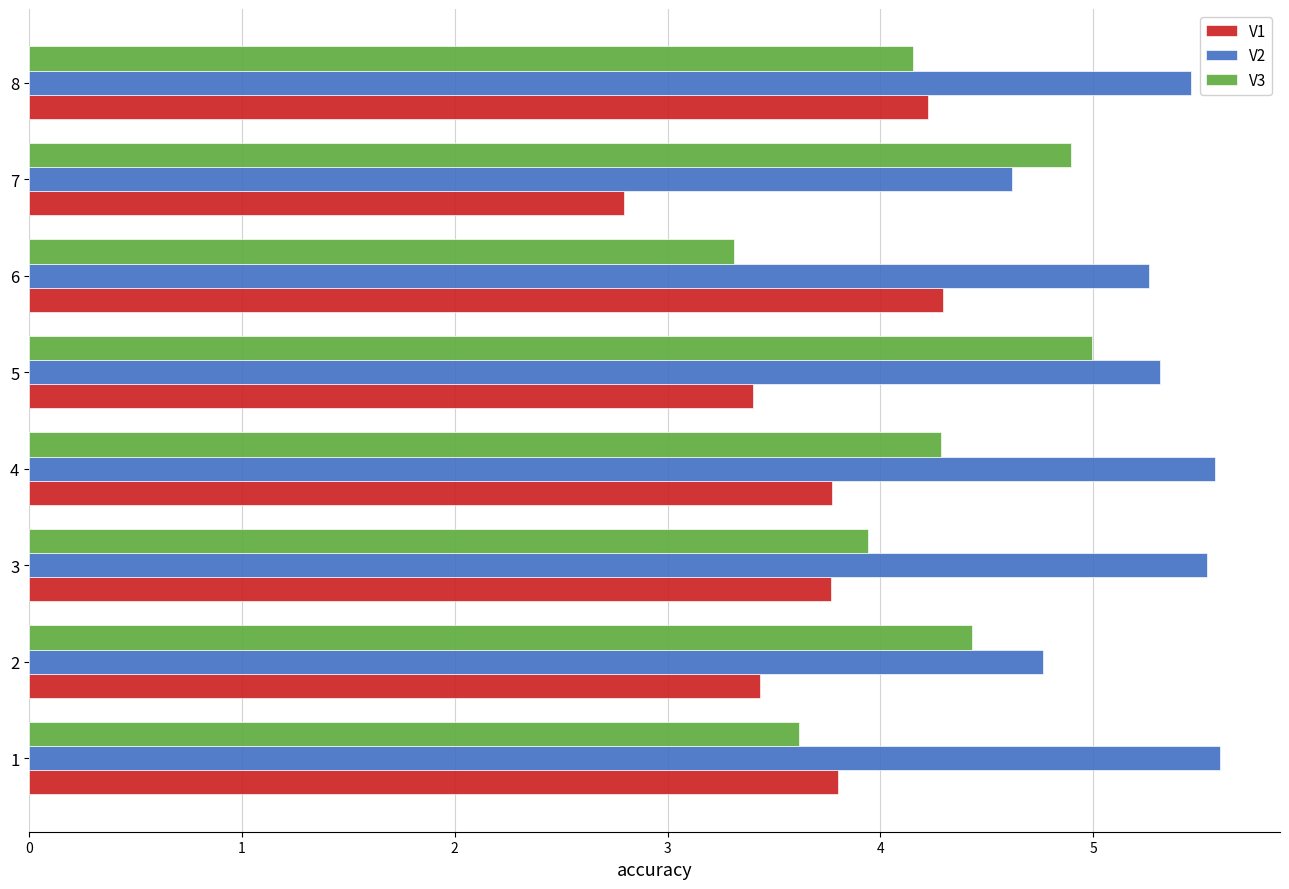

What is the spread (max minus min) of values at 7?

2.1